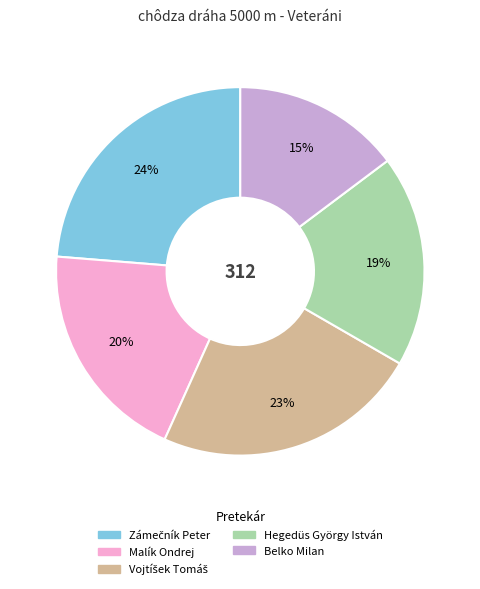

To the nearest percent, what portion does Hegedüs György István represent?

19%